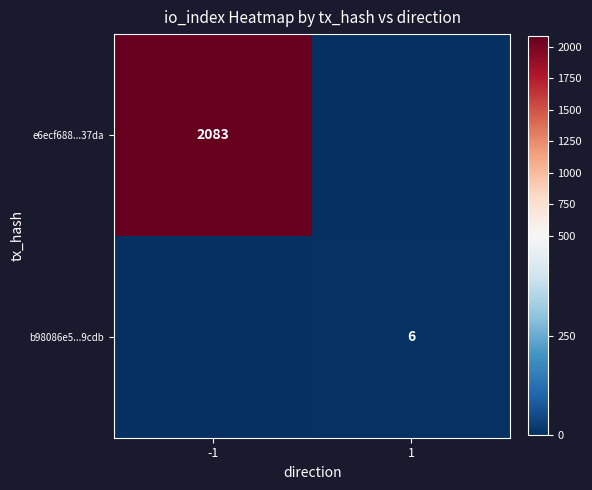

What is the total value across all series at -1?

2083